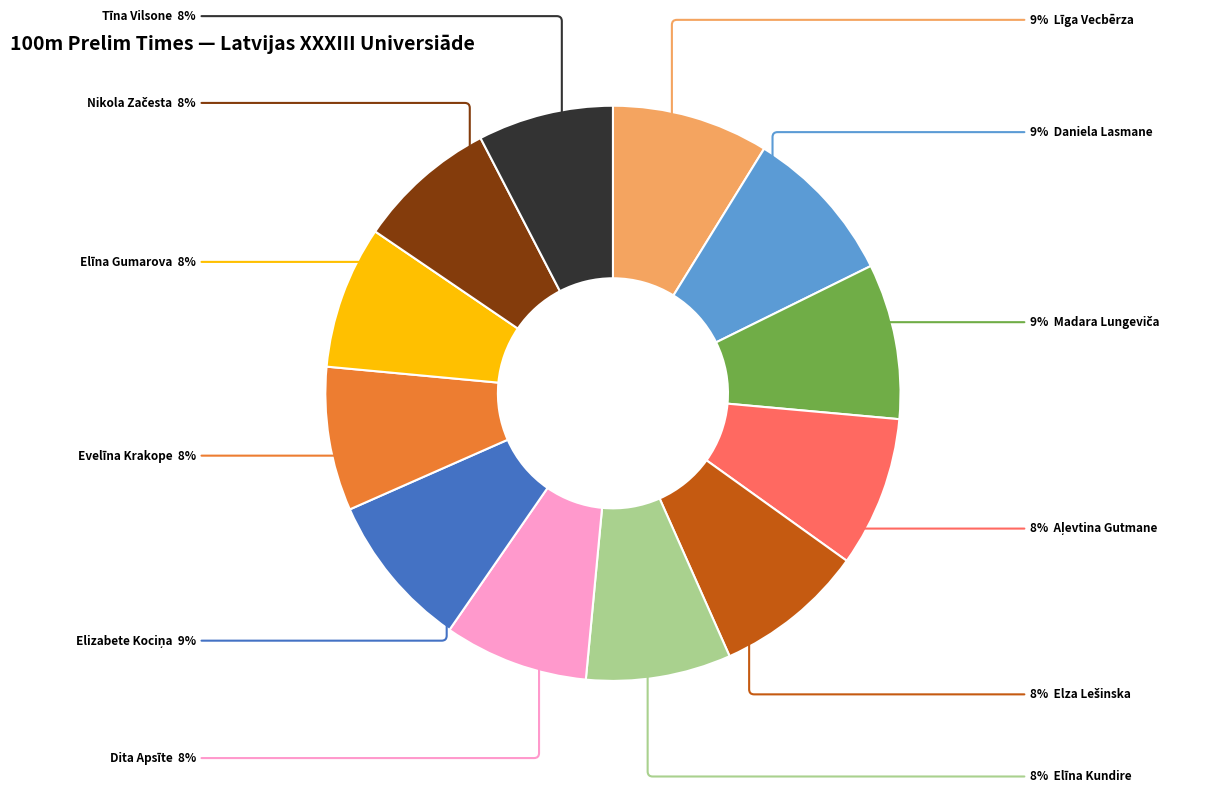

Count the number of slices in the pie.

12